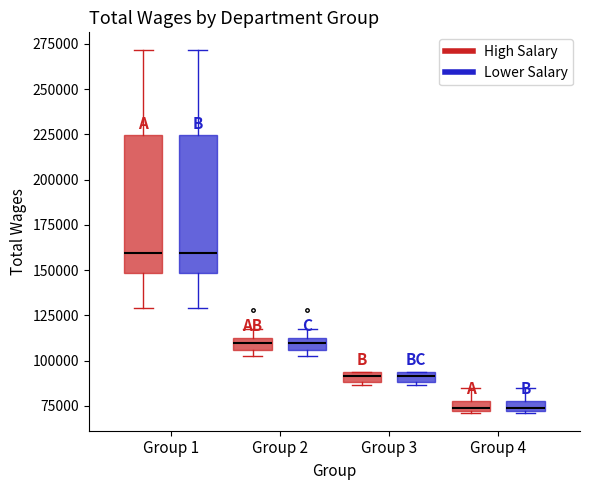

Where is the upper edge of the box for Group 3 (Lower Salary) on the y-axis? The values are not printed on the chart, so give them approximately, as read against the axis.

95000